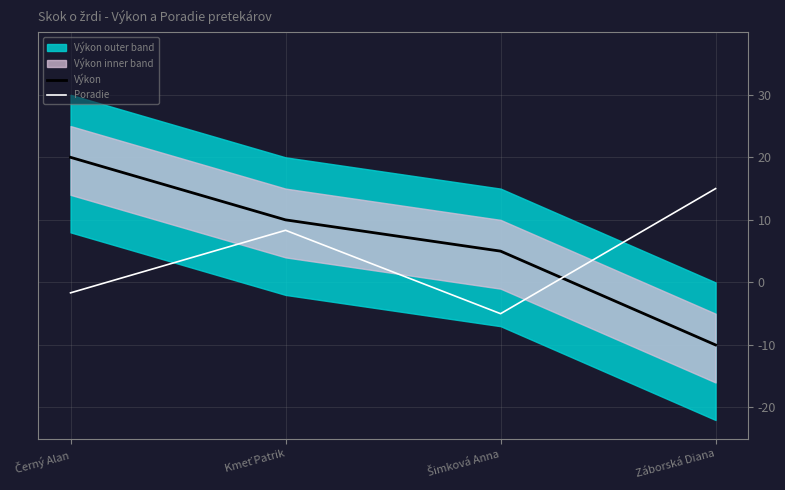

At how many categories does at least one series exceed -2?

4